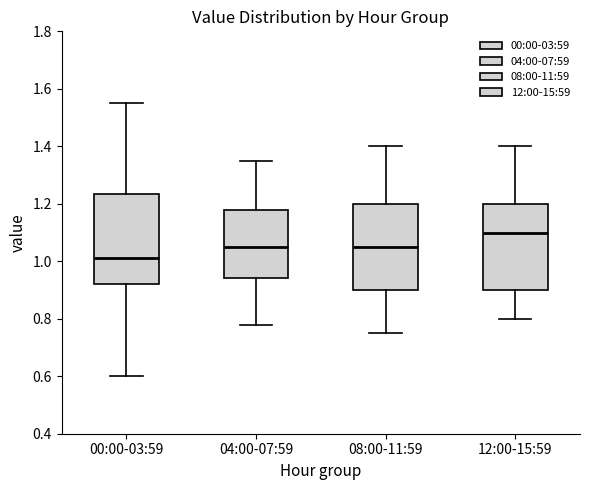

Reading left to right, read every box against the y-axis: the position of its median line, the range the box covers, and the ends of its whiskers. The values are not printed on the chart, so give them approximately, as read against the axis.

00:00-03:59: median 1.02, box 0.92 to 1.24, whiskers 0.60 to 1.56
04:00-07:59: median 1.06, box 0.94 to 1.18, whiskers 0.78 to 1.36
08:00-11:59: median 1.06, box 0.90 to 1.20, whiskers 0.76 to 1.40
12:00-15:59: median 1.10, box 0.90 to 1.20, whiskers 0.80 to 1.40